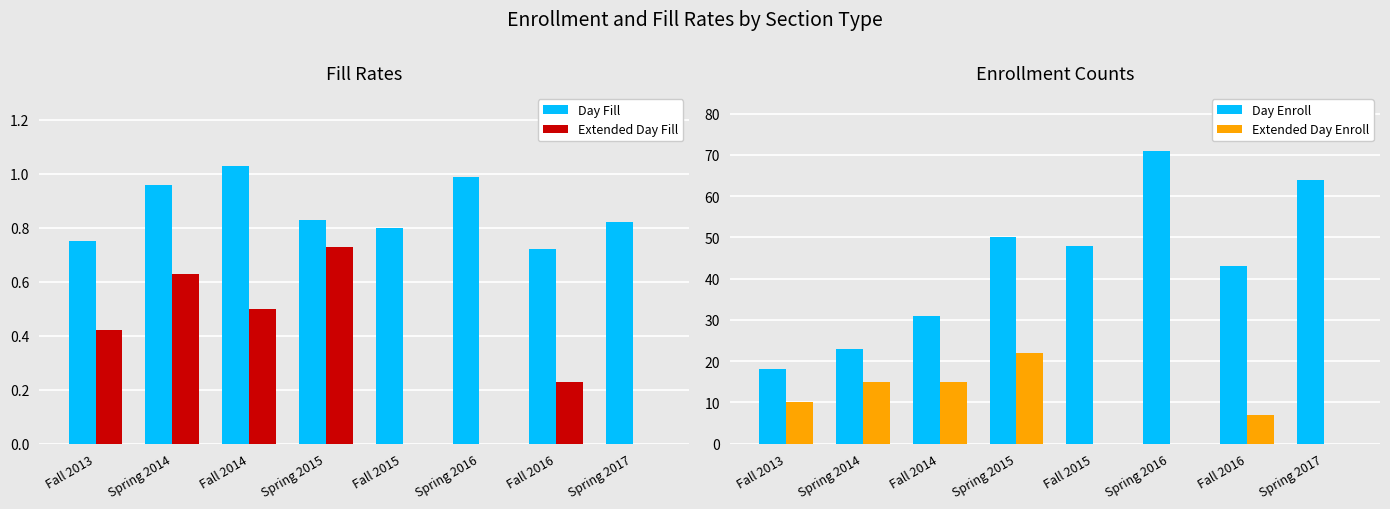

Where does the Day Enroll series first go above 48?

Spring 2015